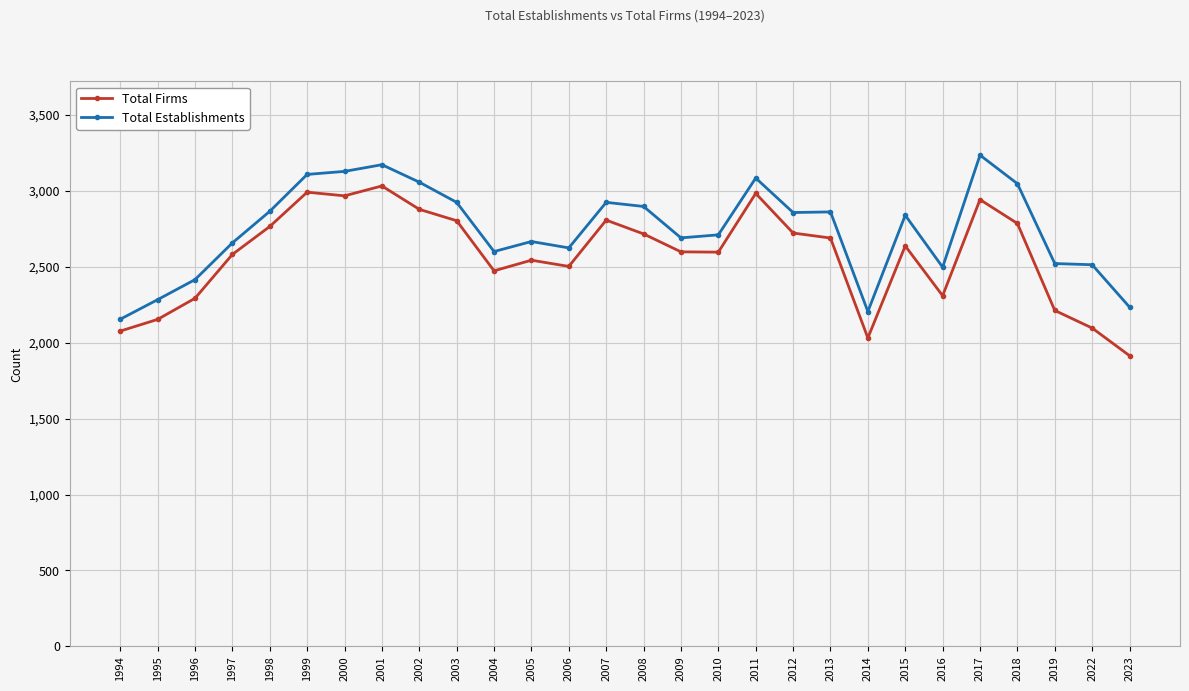

Which label corresponds to the smallest value in the chart?

2023